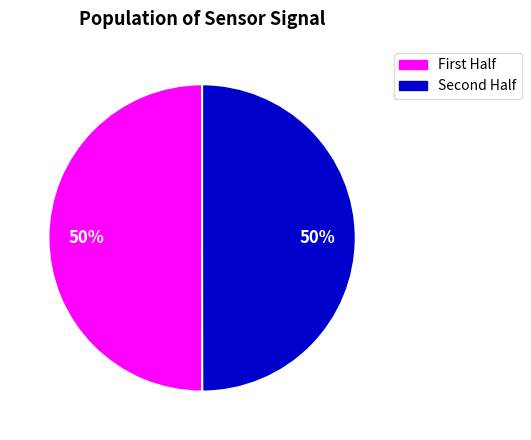

Count the number of slices in the pie.

2